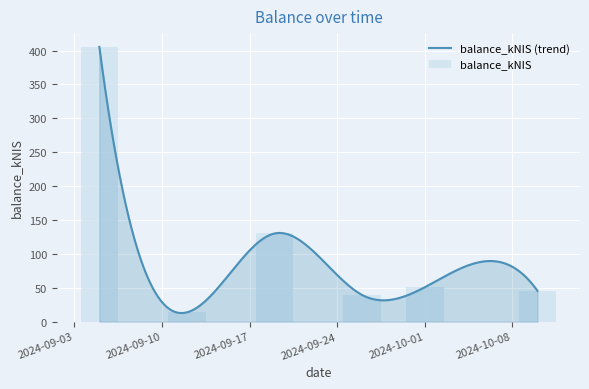

List the labels in order of value, largest first.

2024-09-03, 2024-09-17, 2024-10-01, 2024-10-08, 2024-09-24, 2024-09-10